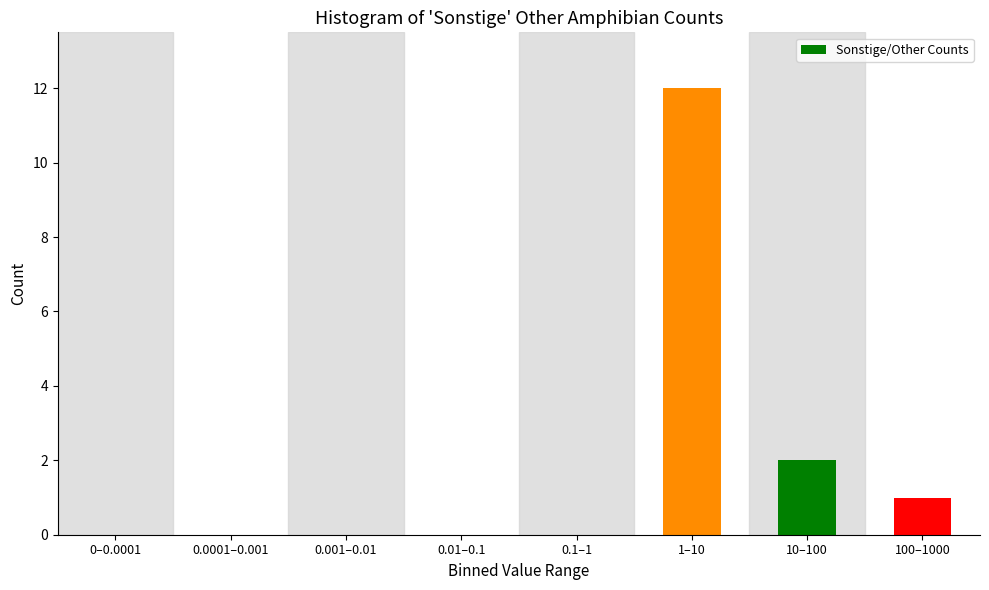

Reading right to left, extract all data points from this chart.

100–1000=1	10–100=2	1–10=12	0.1–1=0	0.01–0.1=0	0.001–0.01=0	0.0001–0.001=0	0–0.0001=0